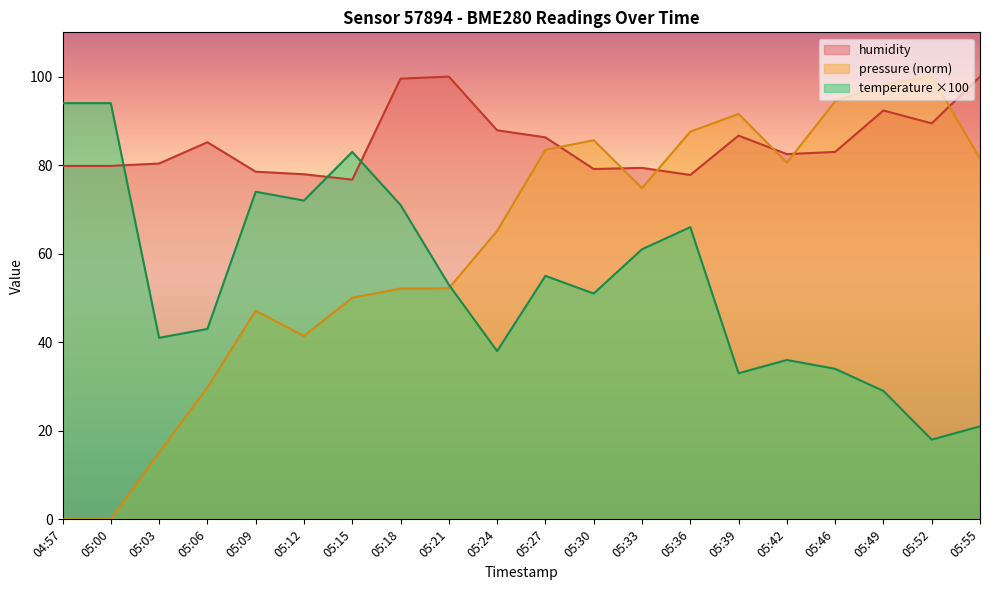

At which category is the sum across all series the highest?

05:36